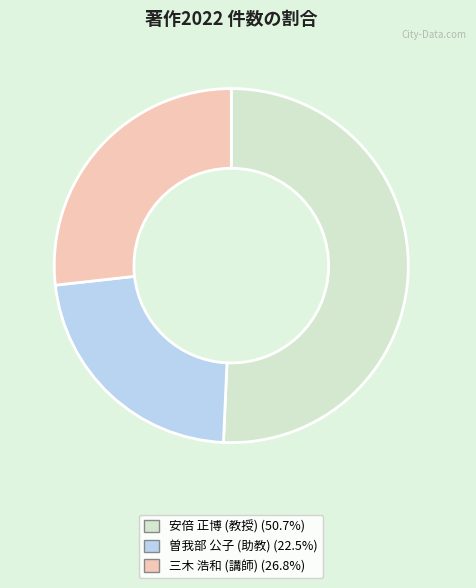

What is the largest slice in the pie chart?

安倍 正博 (教授)